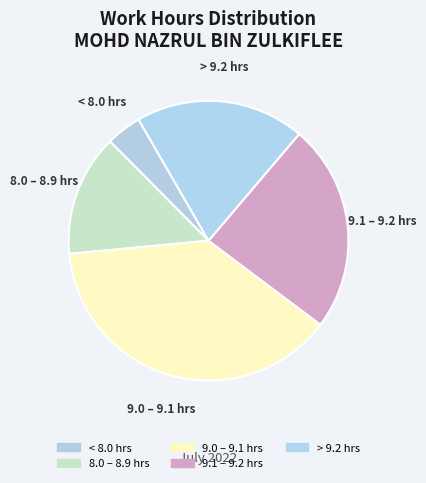

How many segments does this pie chart have?

5